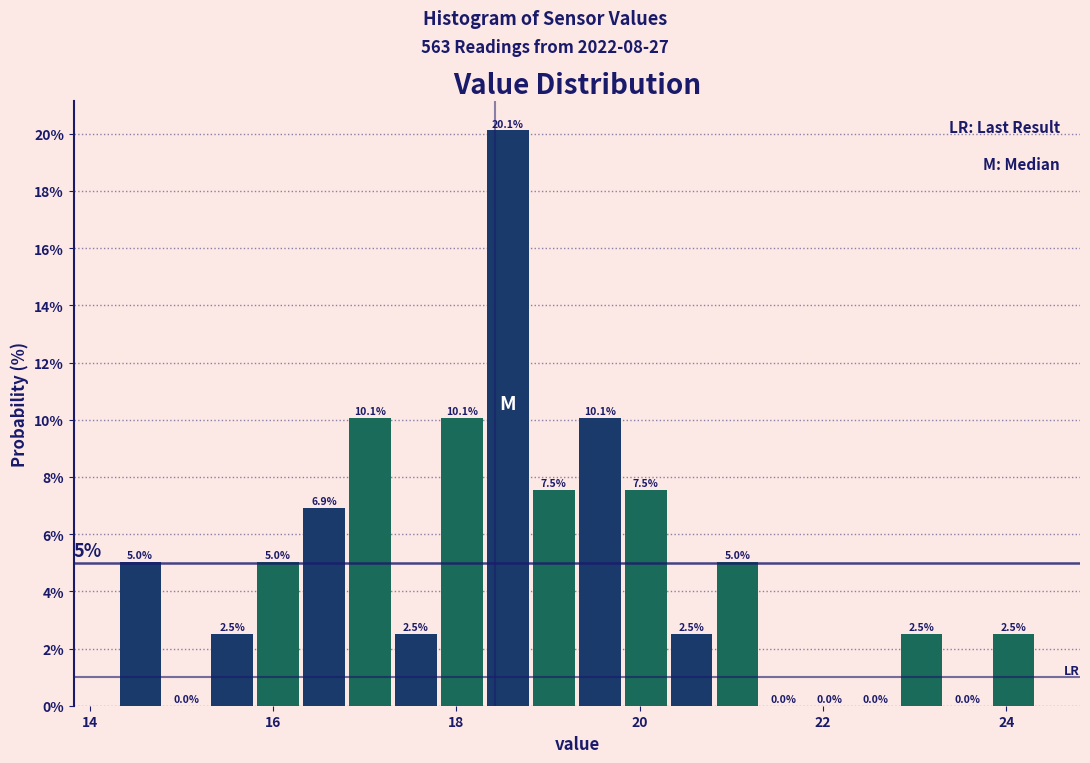

Around what value on the x-axis is the tallest bar? Give the approximate position of its centre, as read against the axis.

18.6